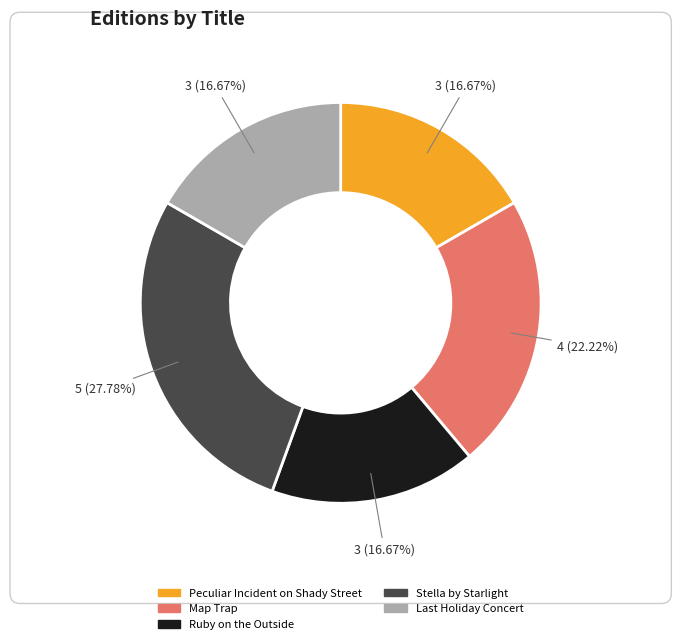

To the nearest percent, what is the difference between the Map Trap and Stella by Starlight slice percentages?

6%